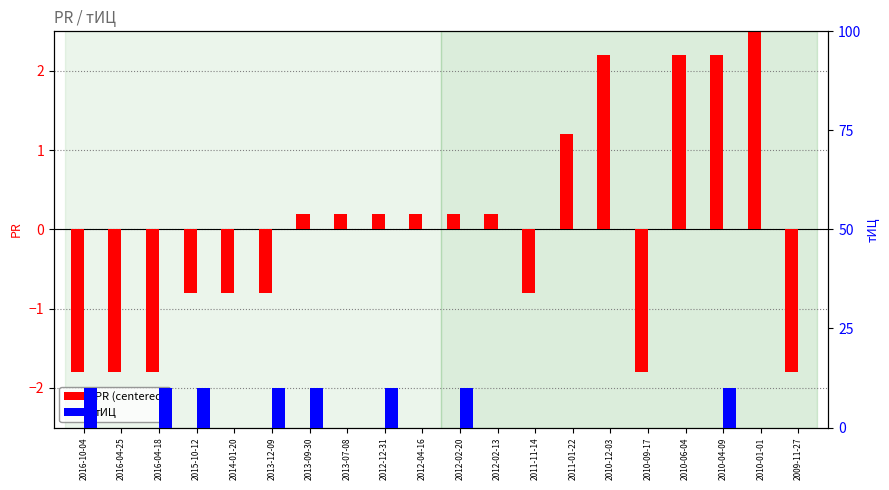

How many positive values does the тИЦ series have?

8